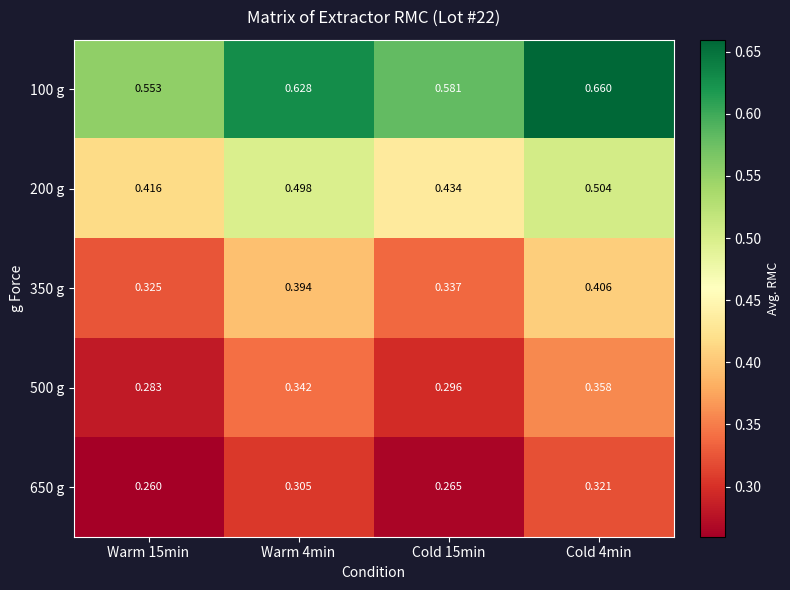

Between Warm 15min and Cold 4min, which series saw the biggest shift?

100 g